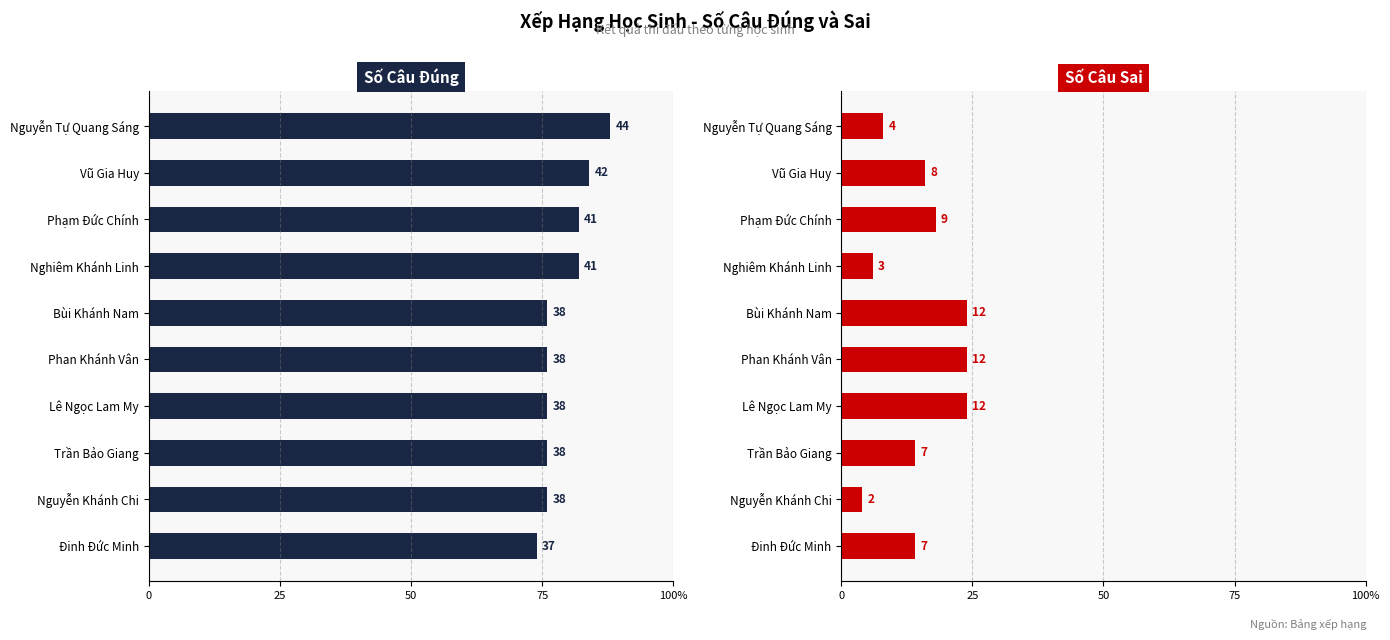

How many bars are there in total?

20